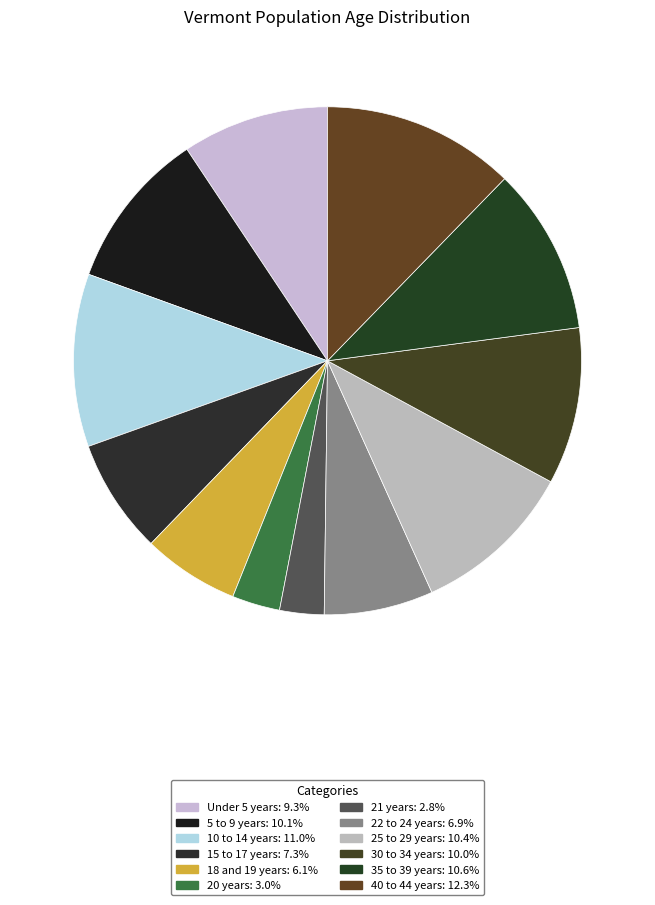

How many segments does this pie chart have?

12